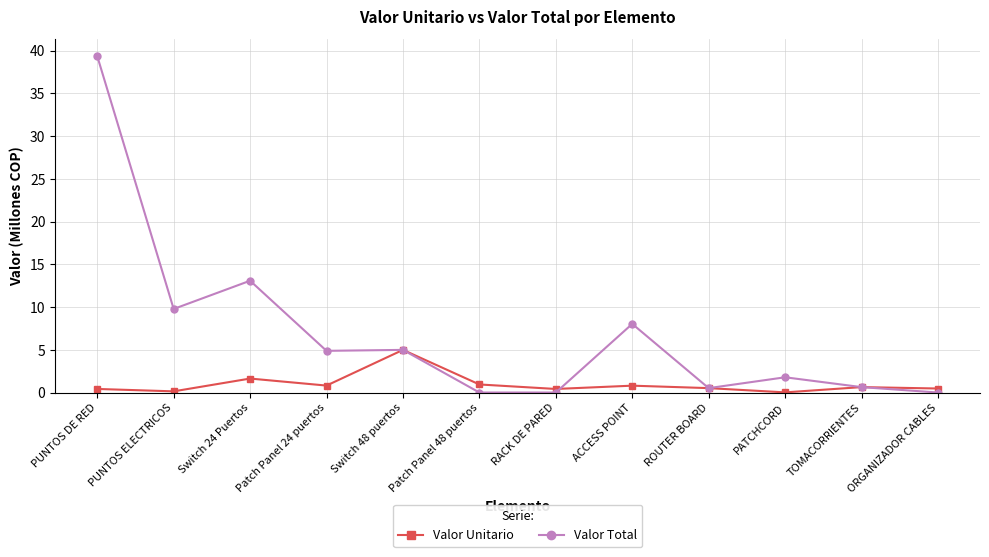

The Valor Total series shows 12.3 at ACCESS POINT. True or false?

False